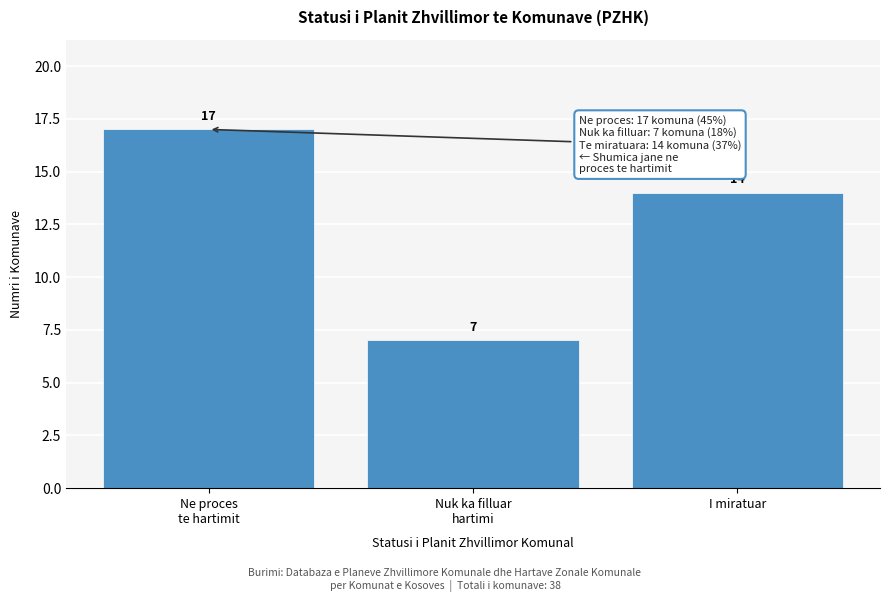

Reading left to right, transcribe all the data shown in this chart.

17	7	14